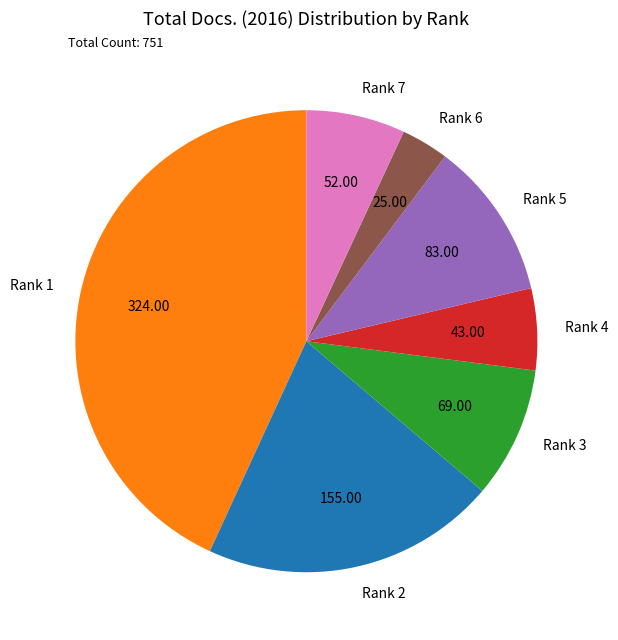

True or false: Rank 3 accounts for 3% of the total.

False